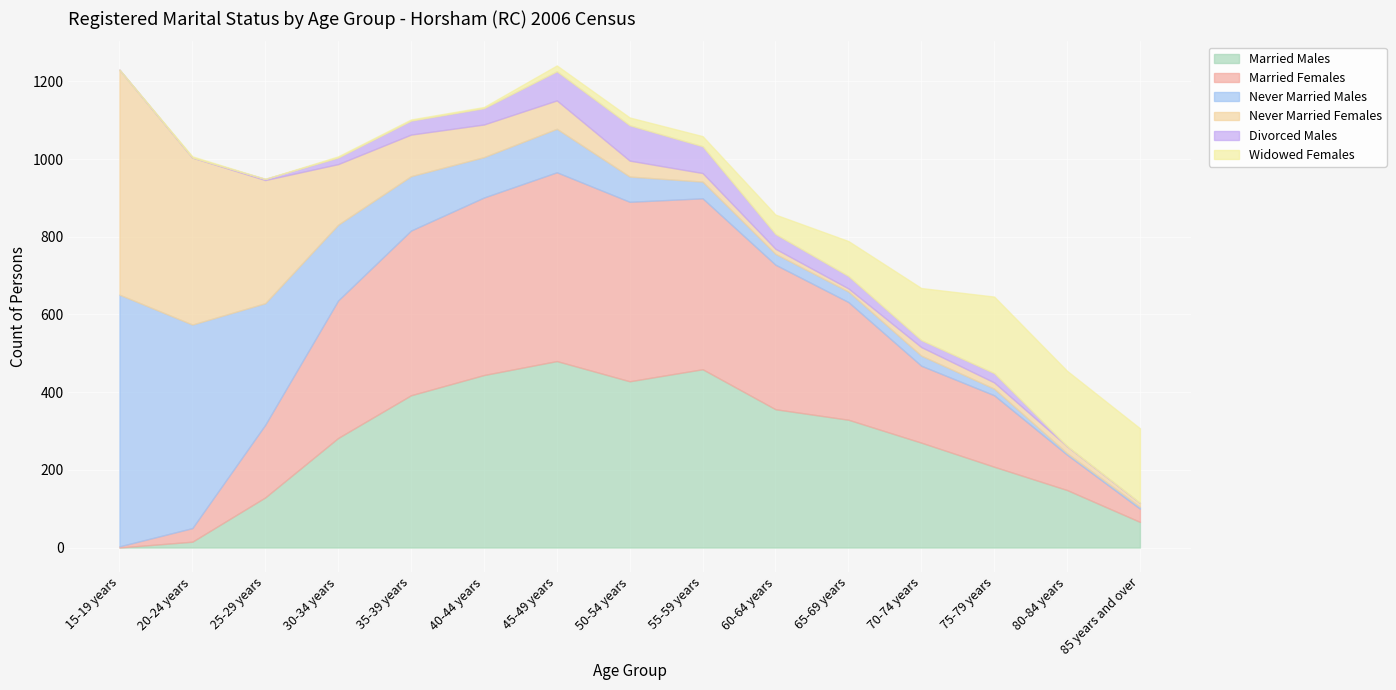

Count the number of data series in this chart.

6